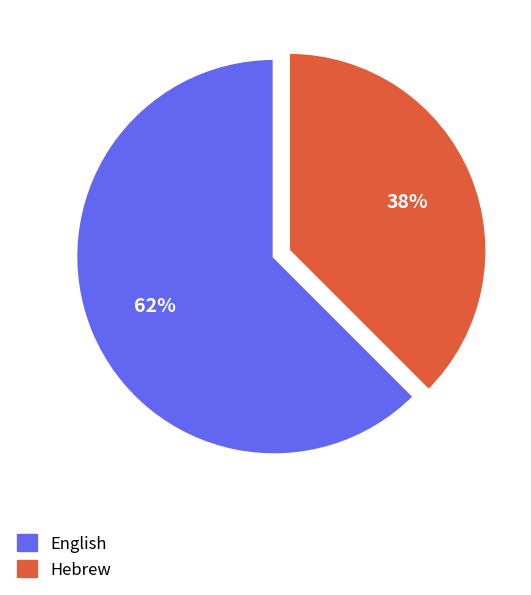

How many slices are in this pie chart?

2